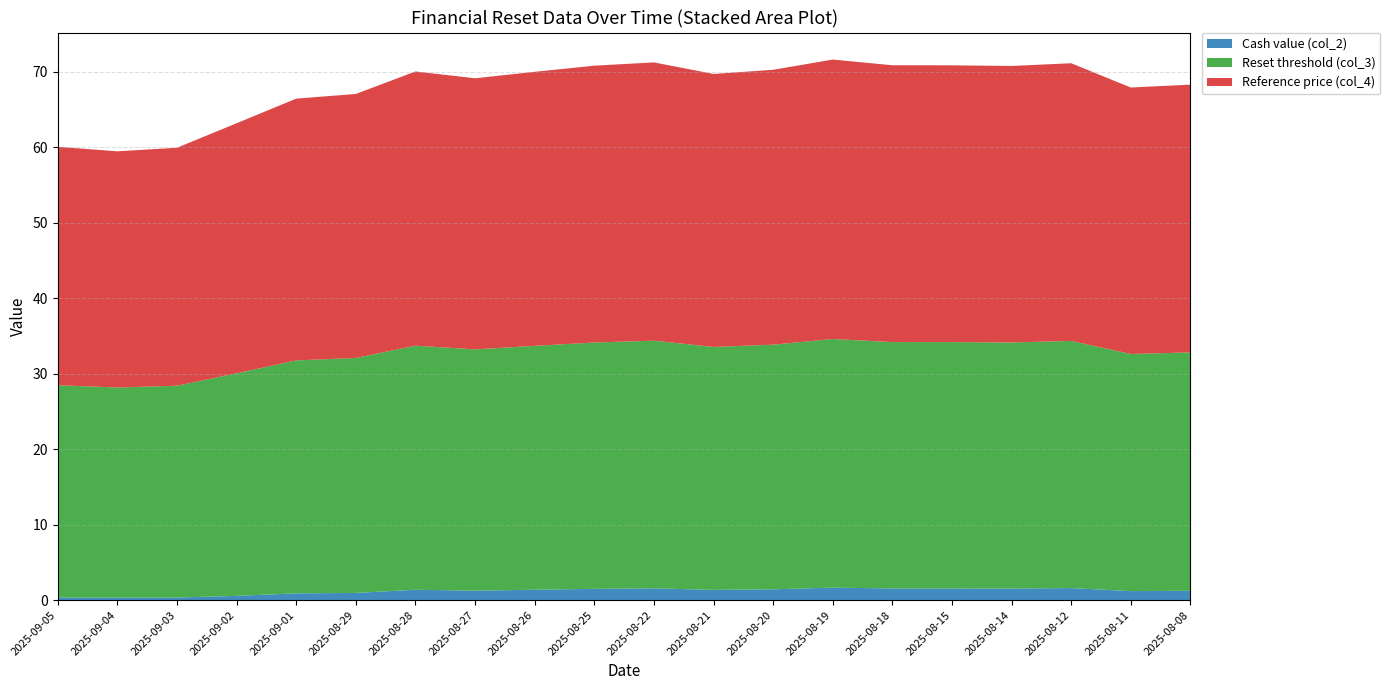

Reading right to left, transcribe all the data shown in this chart.

Cash value (col_2): 1.2	1.2	1.6	1.5	1.6	1.6	1.7	1.4	1.4	1.6	1.5	1.4	1.3	1.4	1.0	0.9	0.6	0.3	0.3	0.4
Reset threshold (col_3): 31.6	31.4	32.7	32.6	32.6	32.6	32.9	32.4	32.2	32.8	32.6	32.3	32.0	32.3	31.1	30.9	29.5	28.0	27.8	28.1
Reference price (col_4): 35.5	35.3	36.8	36.6	36.7	36.7	37.0	36.4	36.1	36.9	36.7	36.3	35.9	36.3	35.0	34.7	33.1	31.5	31.3	31.6